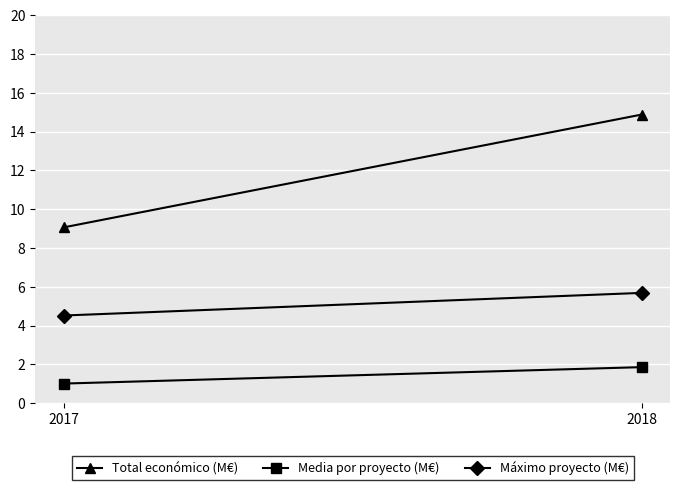

What is the total value across all series at 2018?

22.4